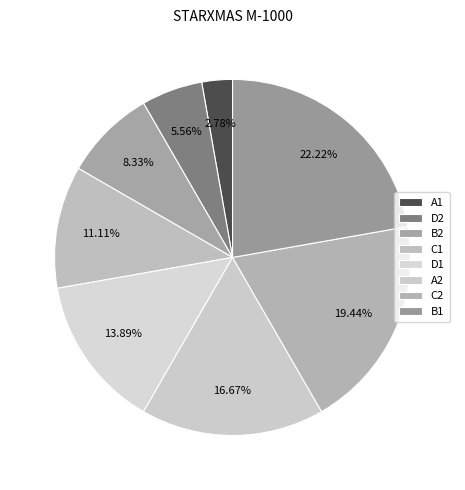

Count the number of slices in the pie.

8